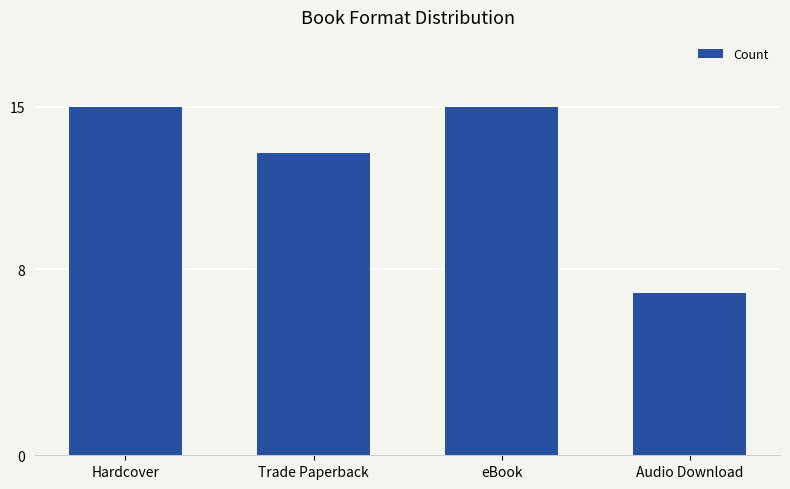

What is the sum of all values?

50